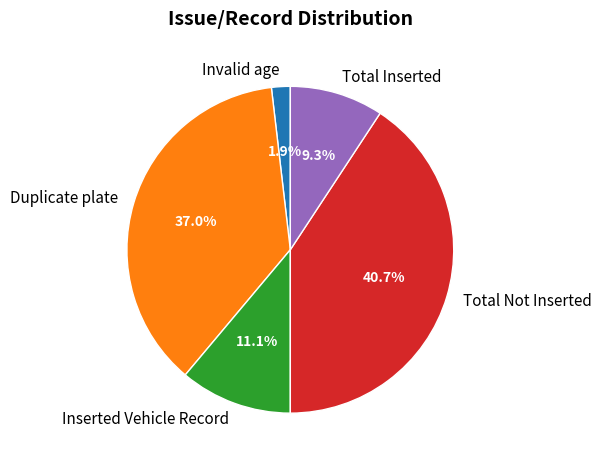

The Total Not Inserted slice represents 50% of the pie. True or false?

False